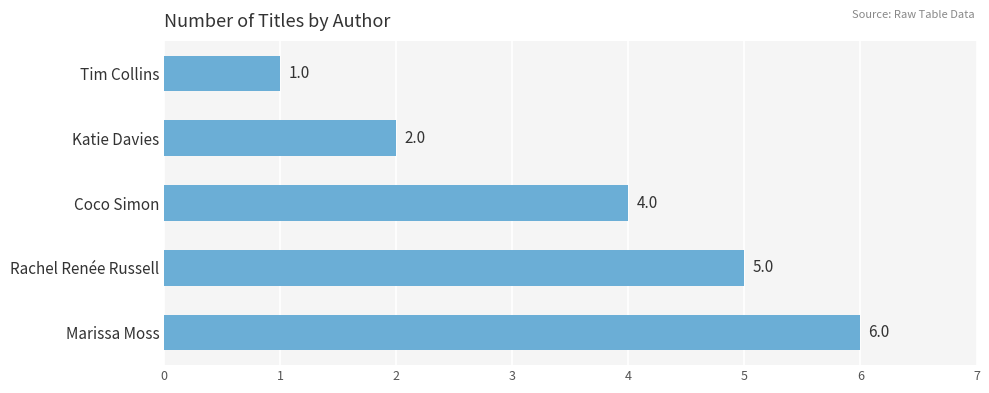

List the labels in order of value, smallest first.

Tim Collins, Katie Davies, Coco Simon, Rachel Renée Russell, Marissa Moss